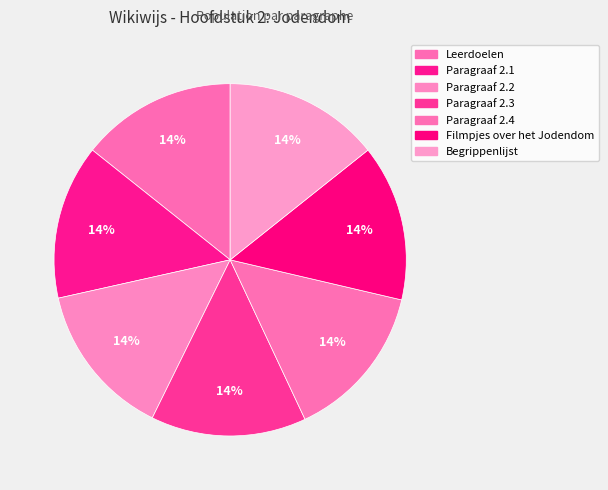

To the nearest percent, what percentage of the pie is Paragraaf 2.1?

14%